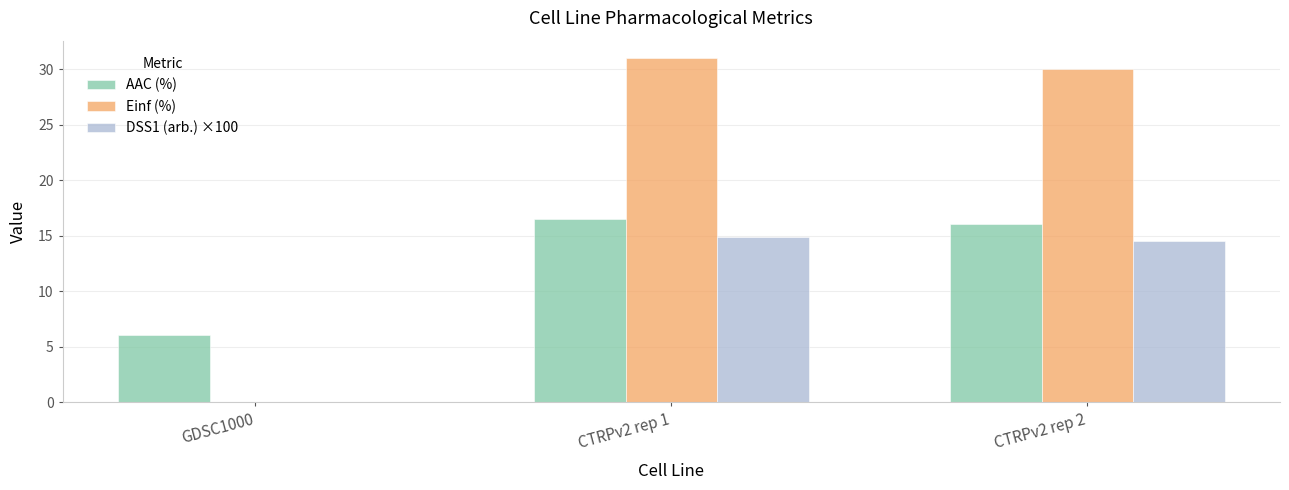

Which series has the largest total across all categories?

Einf (%)